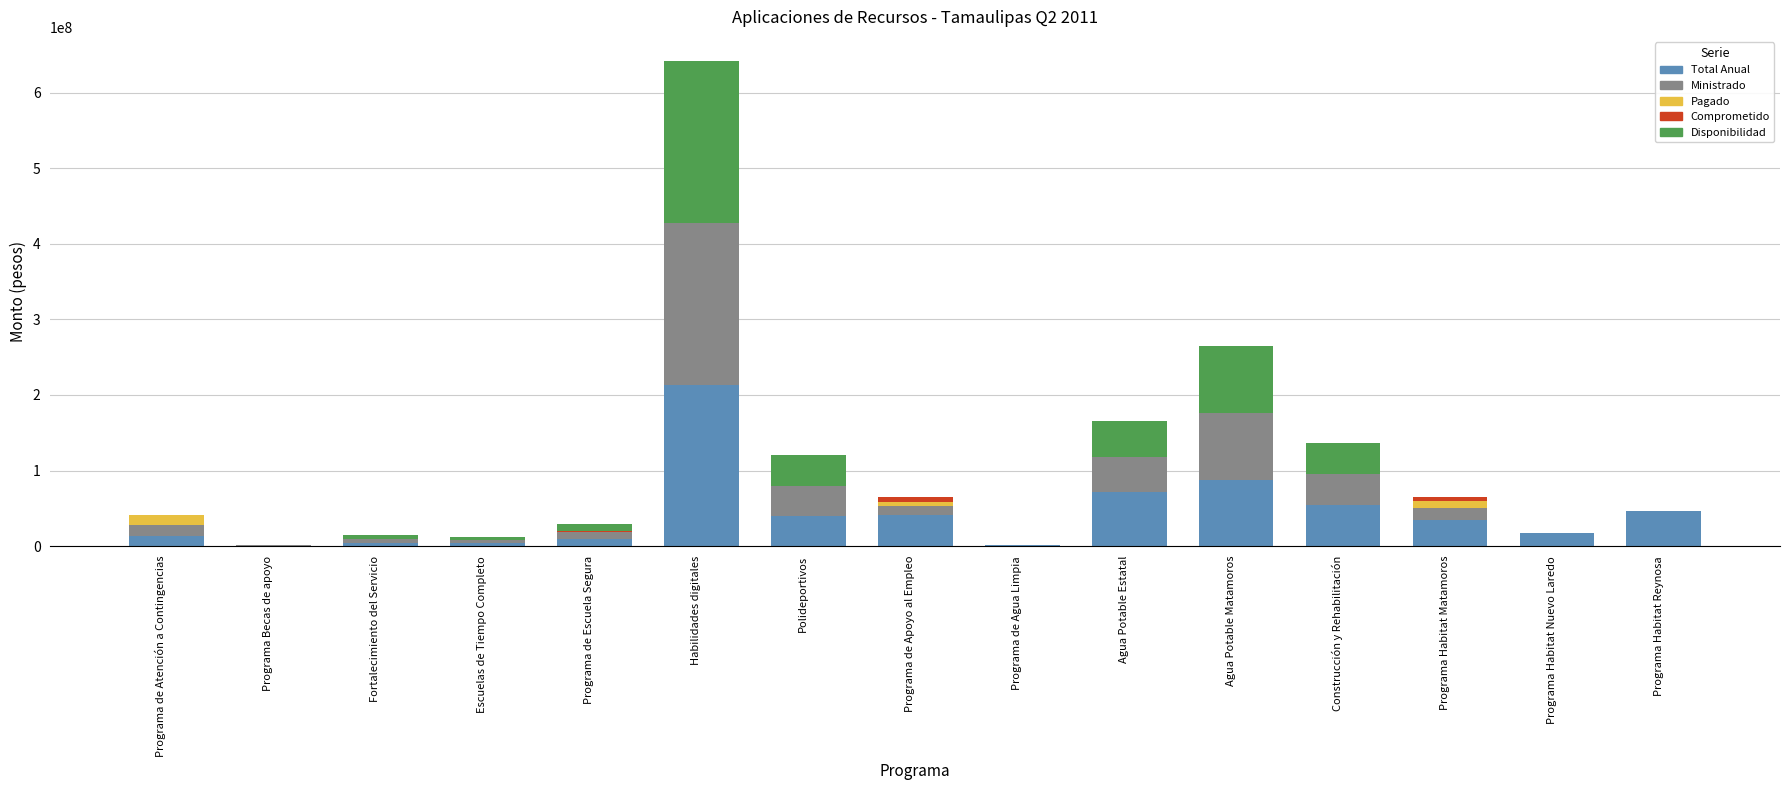

Is it true that Total Anual equals 17977857 at Programa Habitat Nuevo Laredo?

True